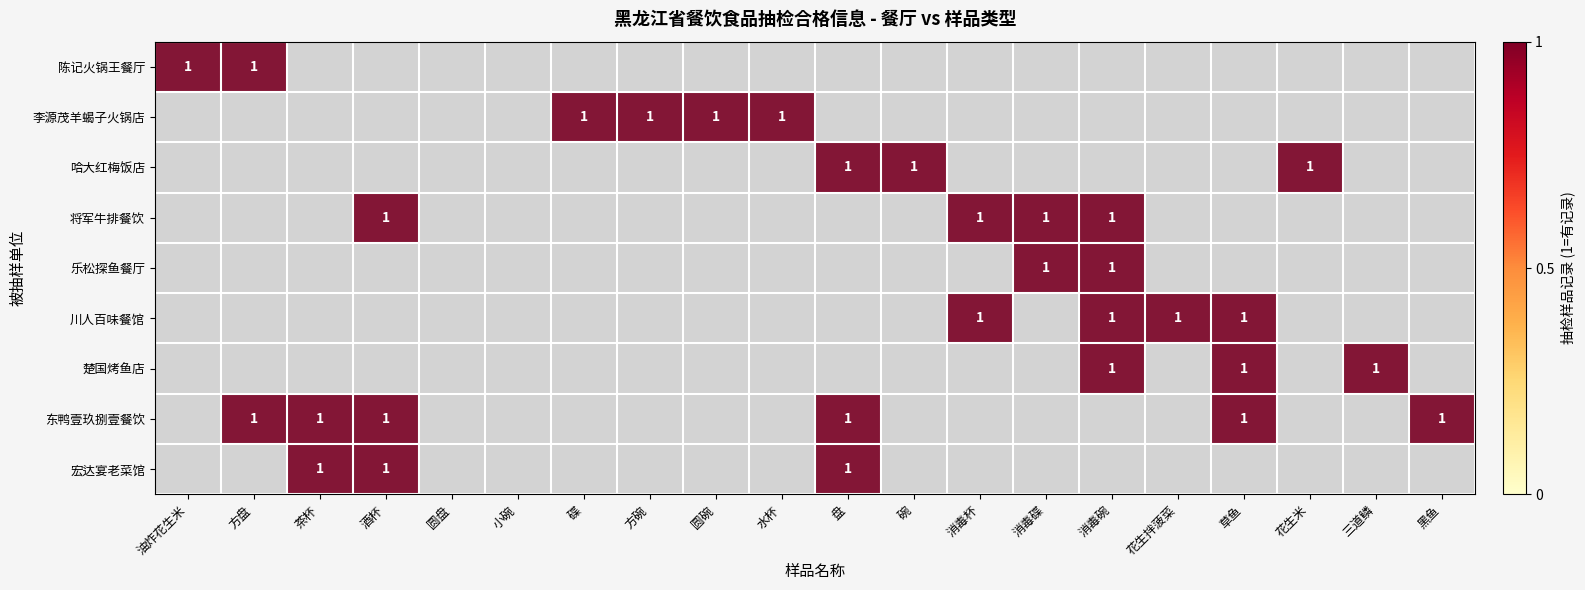

Which has a higher value, 黑鱼 or 消毒碟?

黑鱼